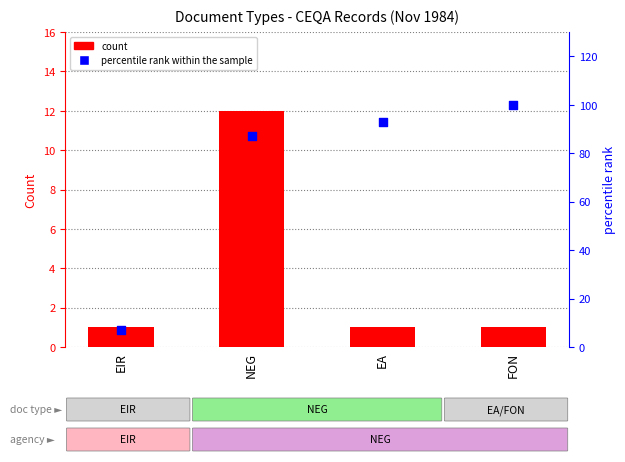

What are all the series names shown in the legend?

count, percentile rank within the sample